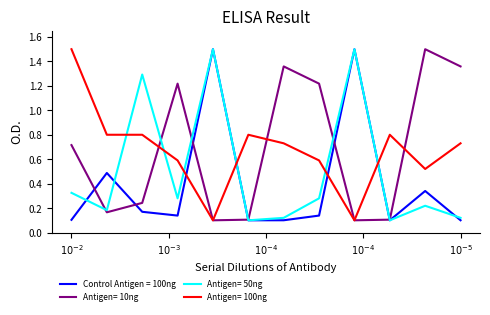

What is the greatest value displayed?

1.5